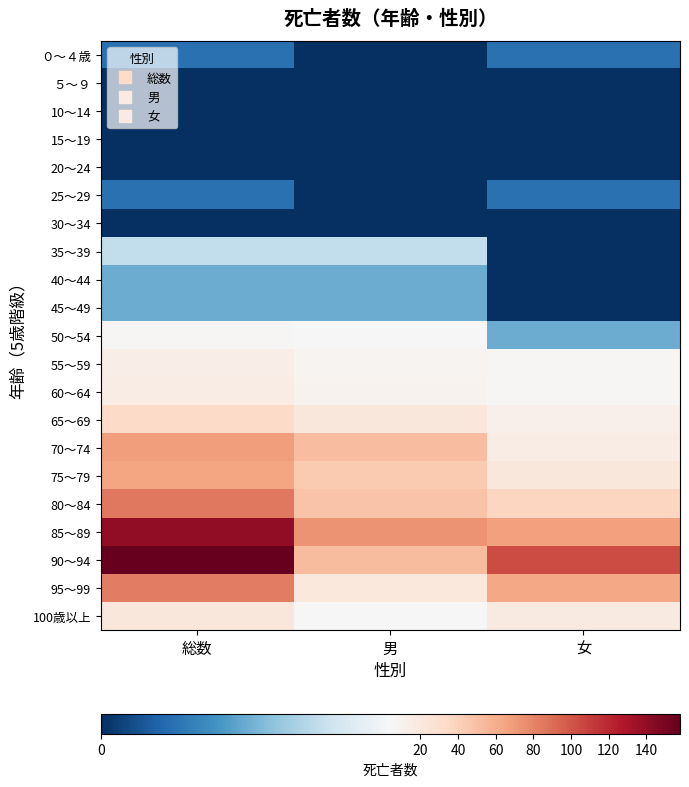

What is the total value across all series at 女?

355